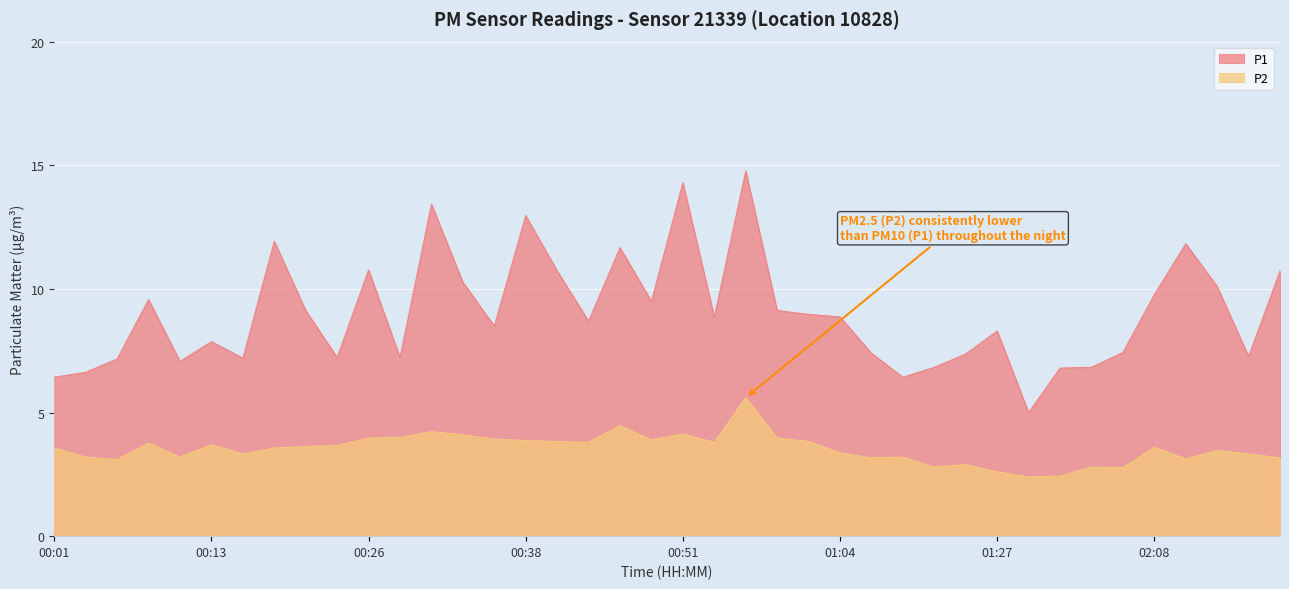

At which label does P2 first exceed 3?

00:01